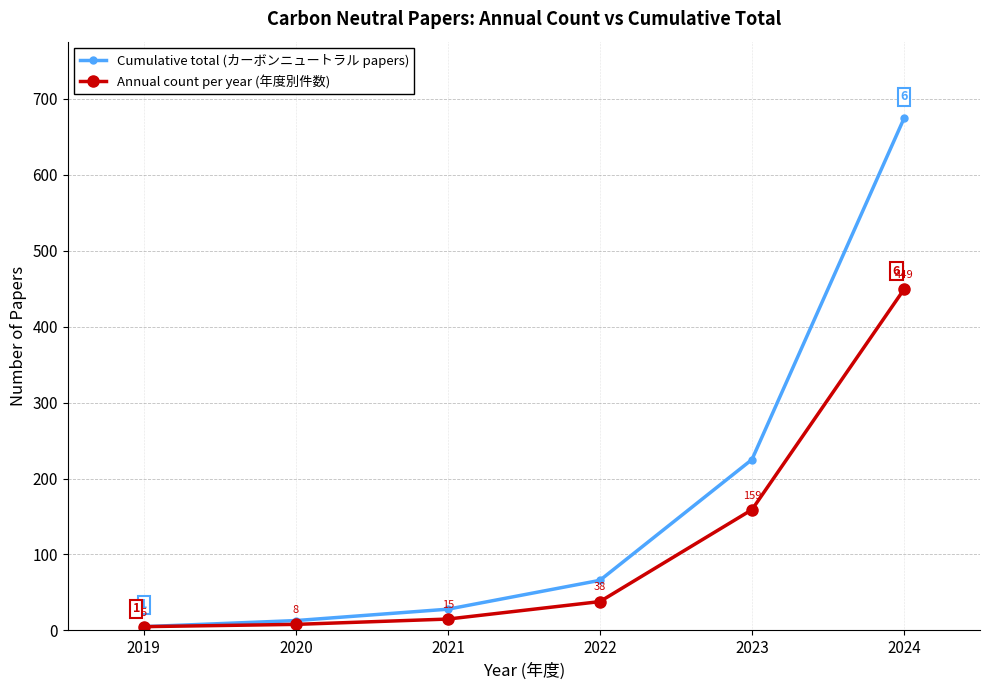

What is the value of the Cumulative total (カーボンニュートラル papers) point at the 3rd from the left?

28